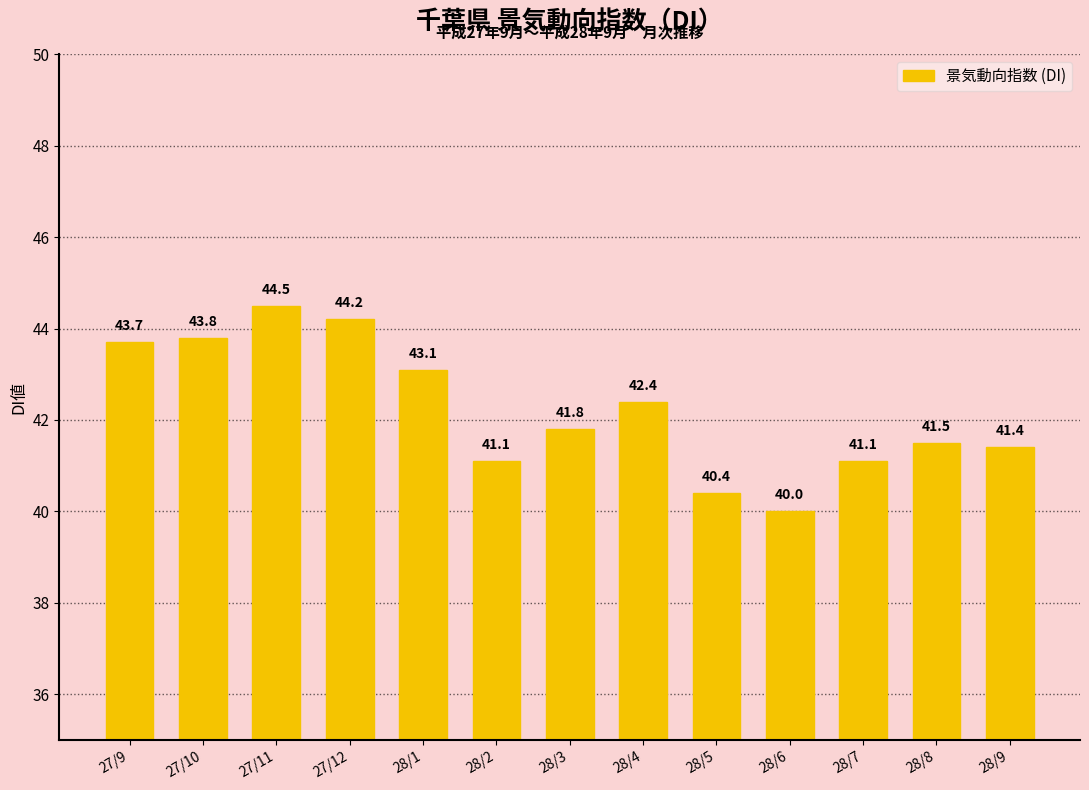

The value at 27/12 is 44.2. True or false?

True